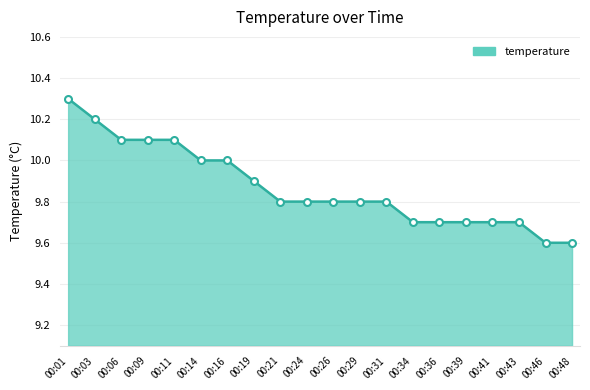

Which label corresponds to the largest value in the chart?

00:01